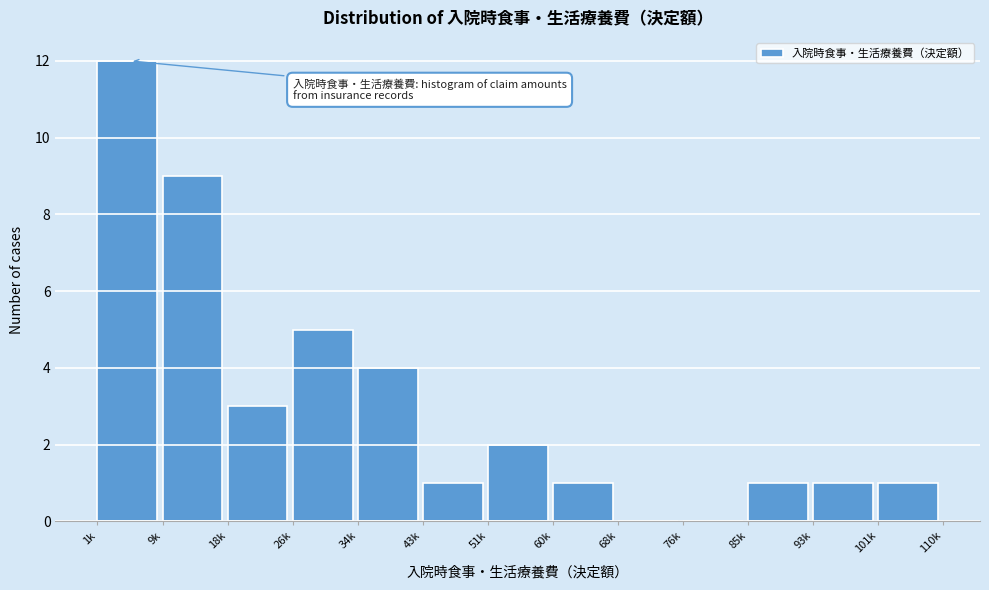

Reading right to left, list all the values displayed in this chart.

101k=1	93k=1	85k=1	76k=0	68k=0	60k=1	51k=2	43k=1	34k=4	26k=5	18k=3	9k=9	1k=12